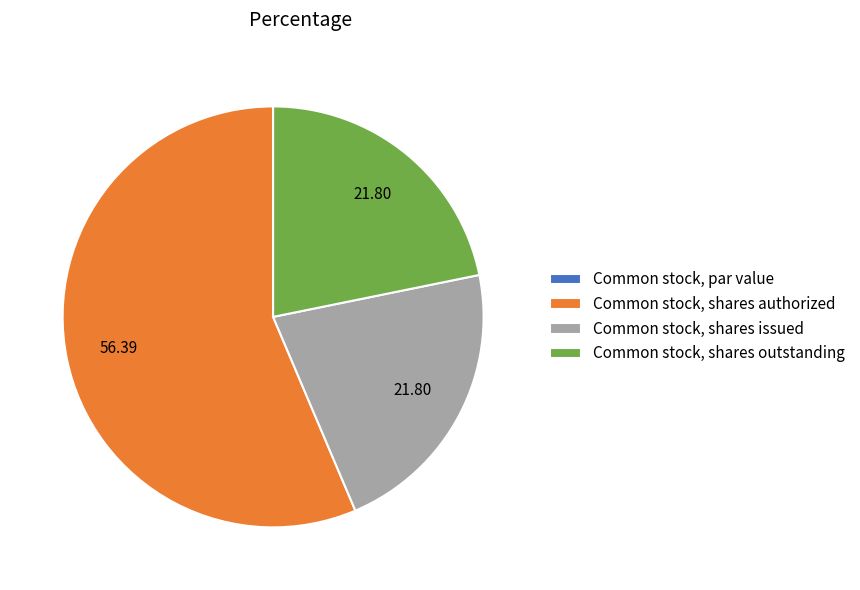

Combined, do Common stock, shares authorized and Common stock, shares issued account for over 50%?

Yes